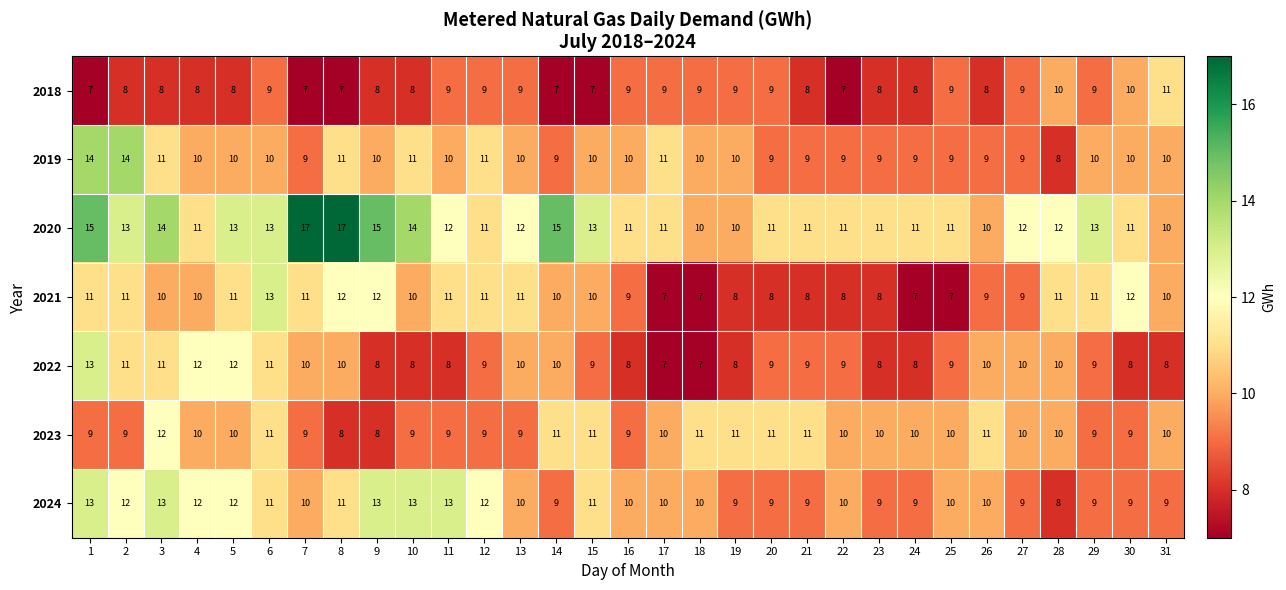

At how many categories does at least one series exceed 8?

31